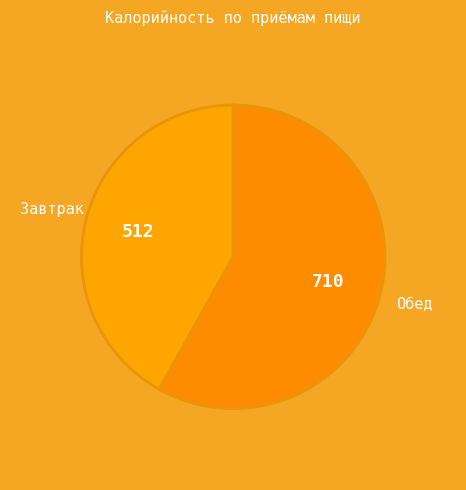

Which slice is the smallest?

Завтрак